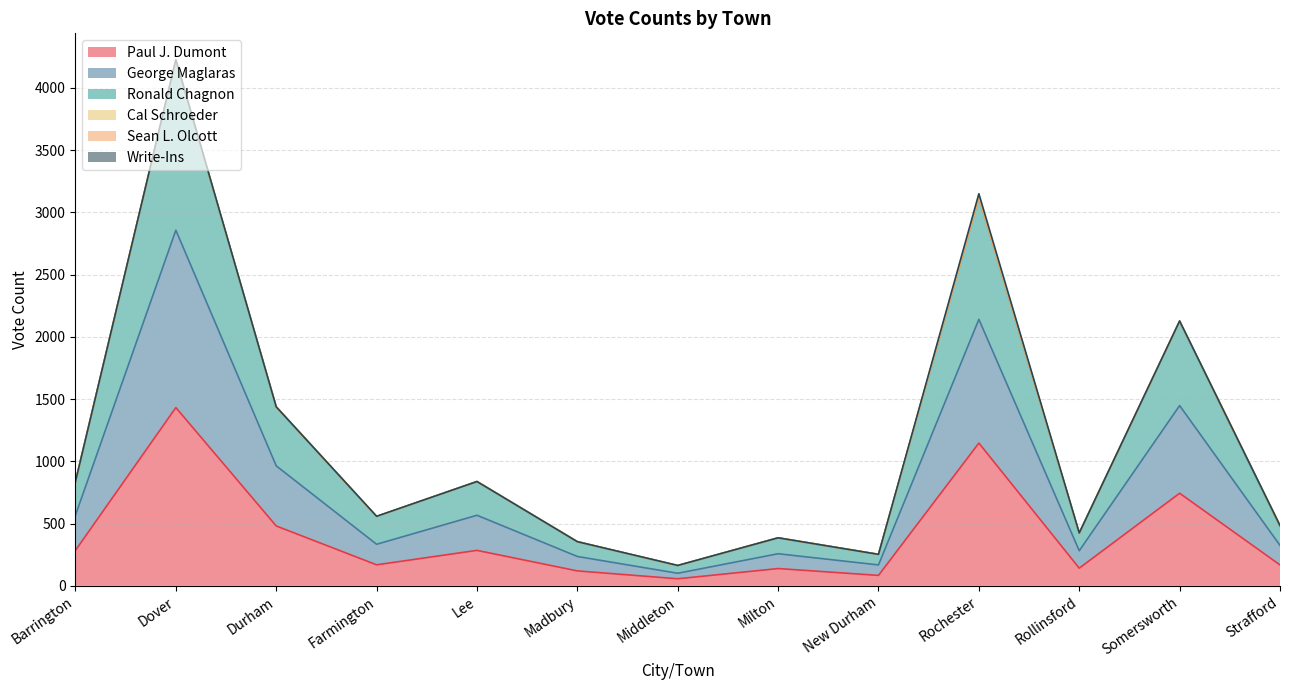

The value of Paul J. Dumont at Rochester is 345. True or false?

False